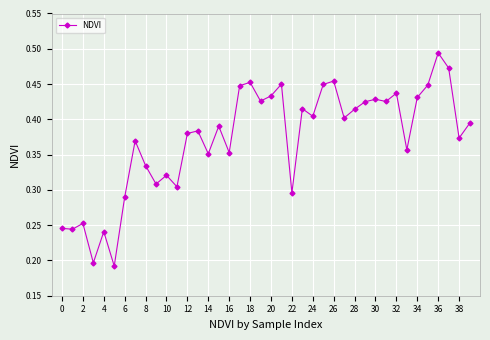

How many distinct data groups are displayed?

1